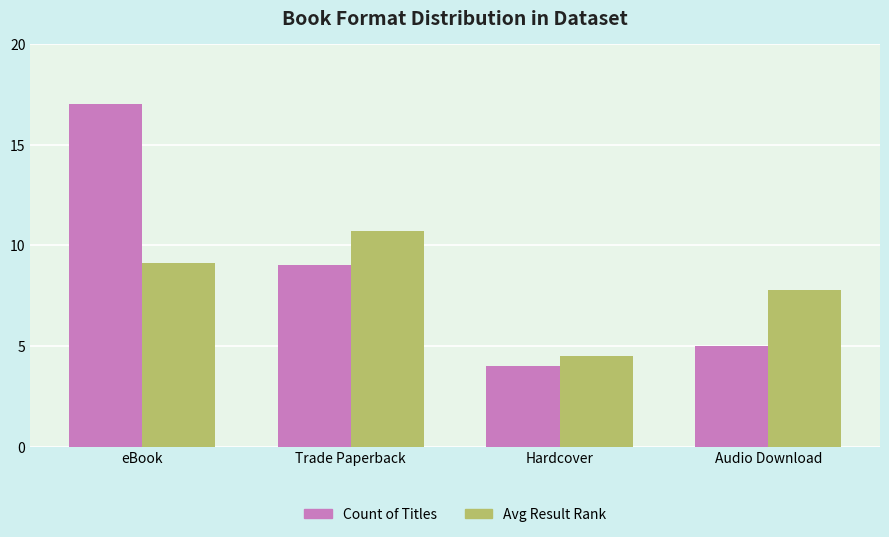

Reading left to right, transcribe all the data shown in this chart.

Count of Titles: eBook=17.0	Trade Paperback=9.0	Hardcover=4.0	Audio Download=5.0
Avg Result Rank: eBook=9.1	Trade Paperback=10.7	Hardcover=4.5	Audio Download=7.8